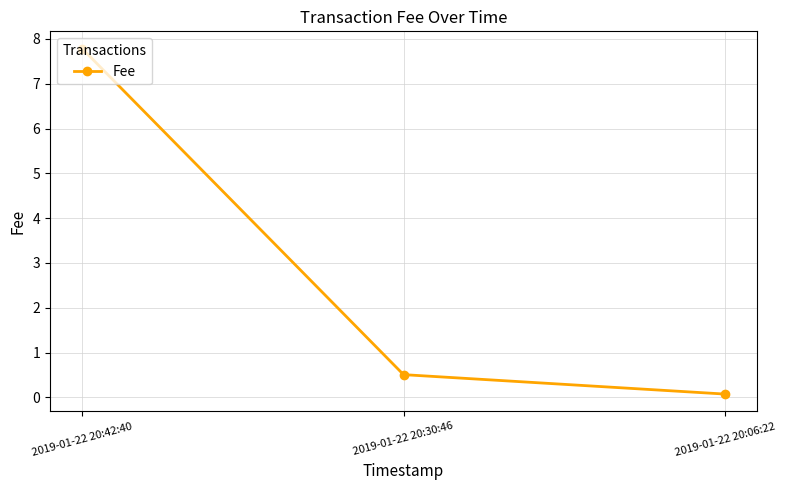

The value at 2019-01-22 20:06:22 is 0.1. True or false?

True